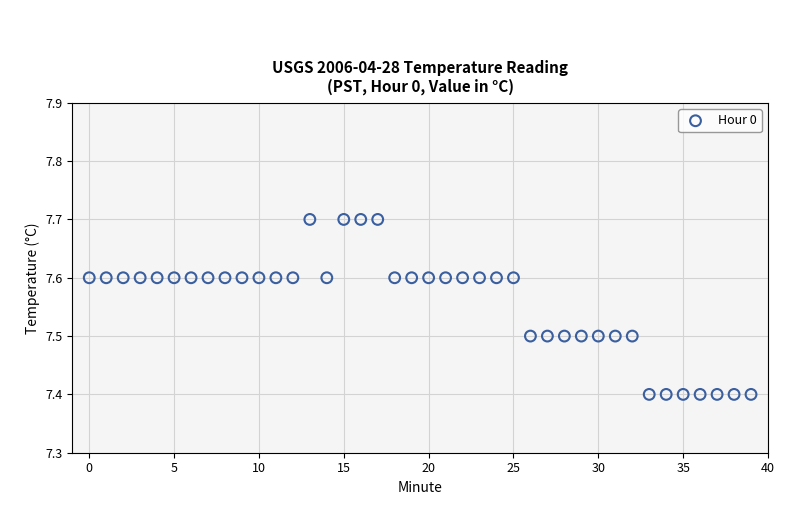

What is the range of Y values (max minus min)?

0.3